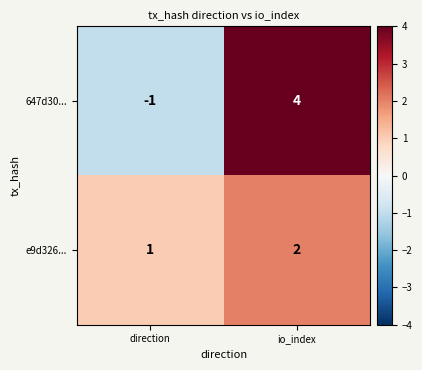

What is the difference between the 647d30... values at io_index and direction?

5